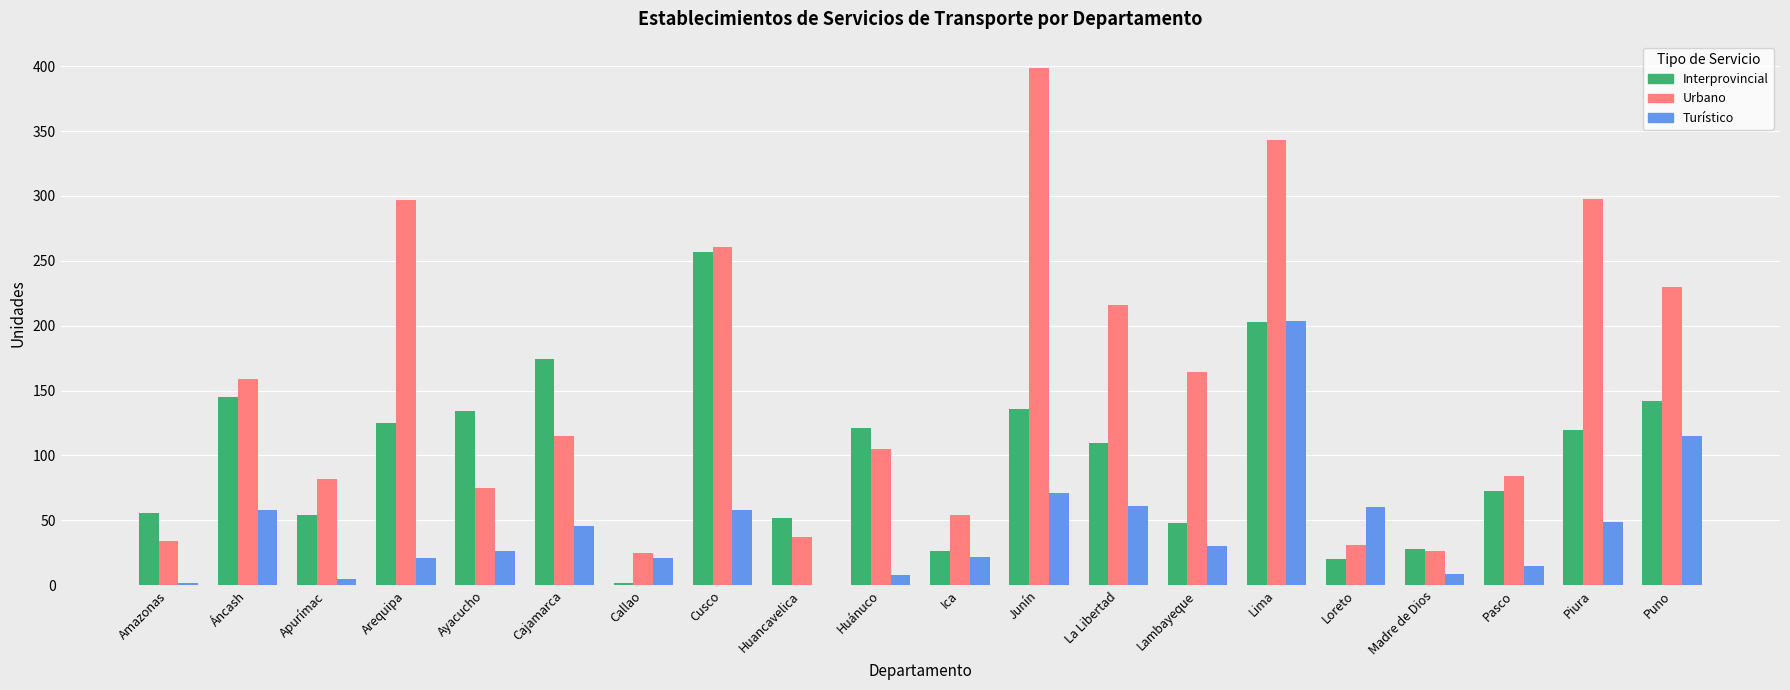

Which series has the largest total across all categories?

Urbano